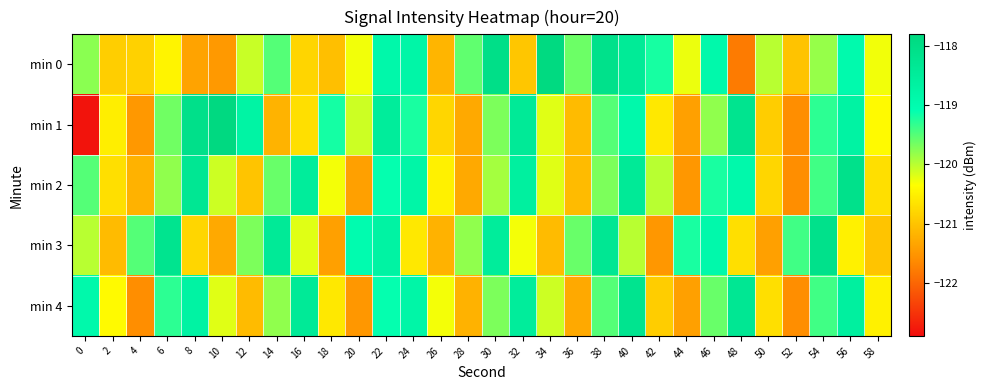

What is the spread (max minus min) of values at 36?

1.7